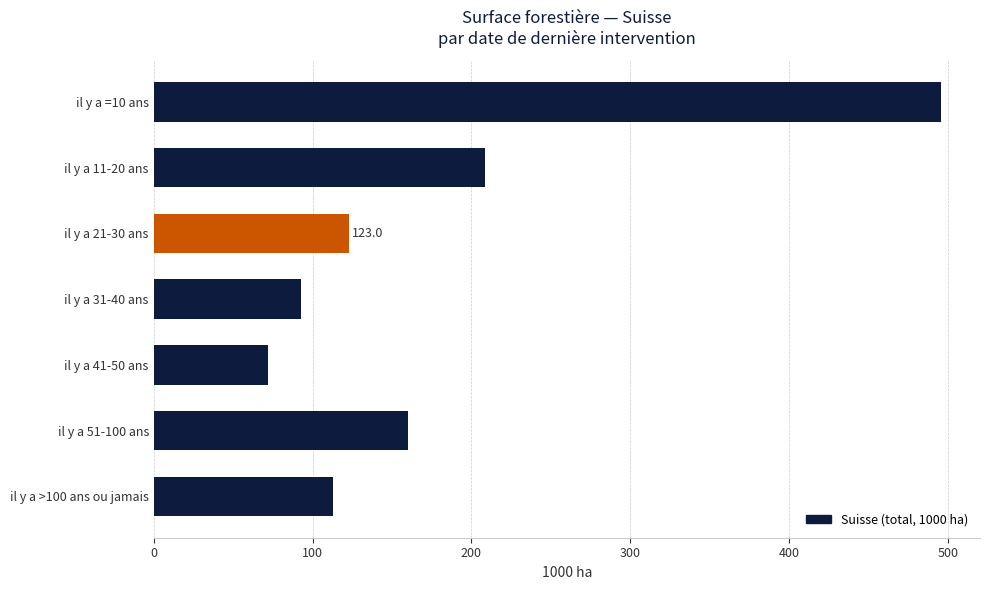

Does the chart contain stacked bars?

No